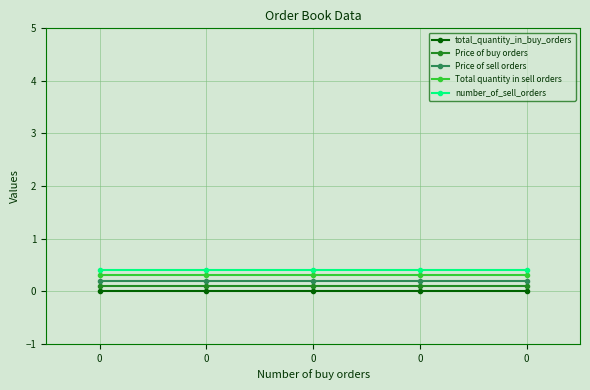

What is the sum of the Price of sell orders values at 0 and 0?

0.4